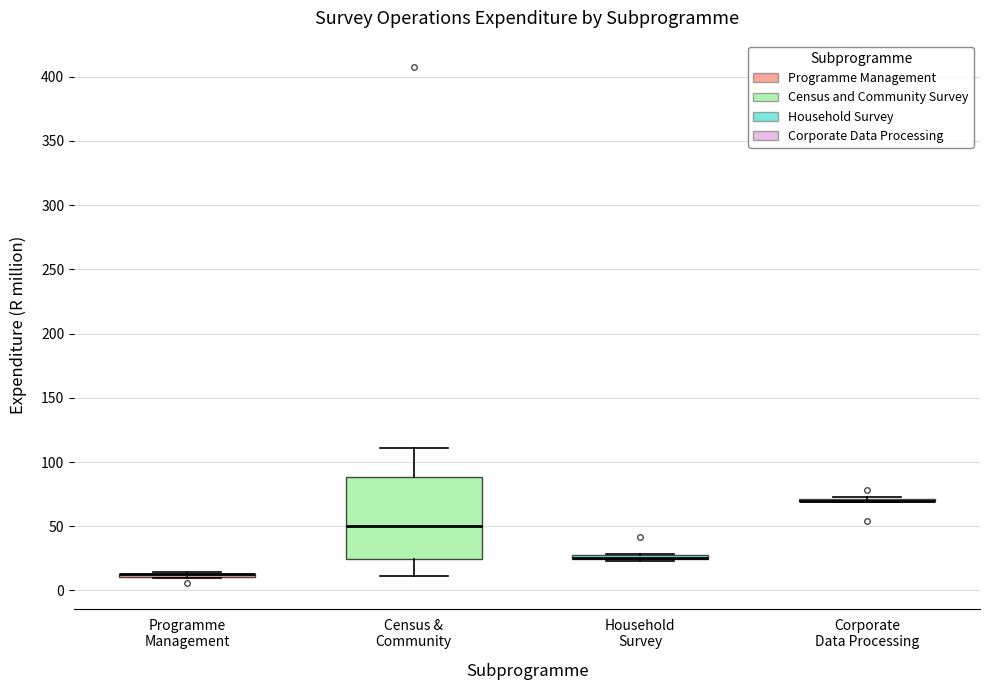

Where is the upper edge of the box for Household Survey on the y-axis? The values are not printed on the chart, so give them approximately, as read against the axis.

30